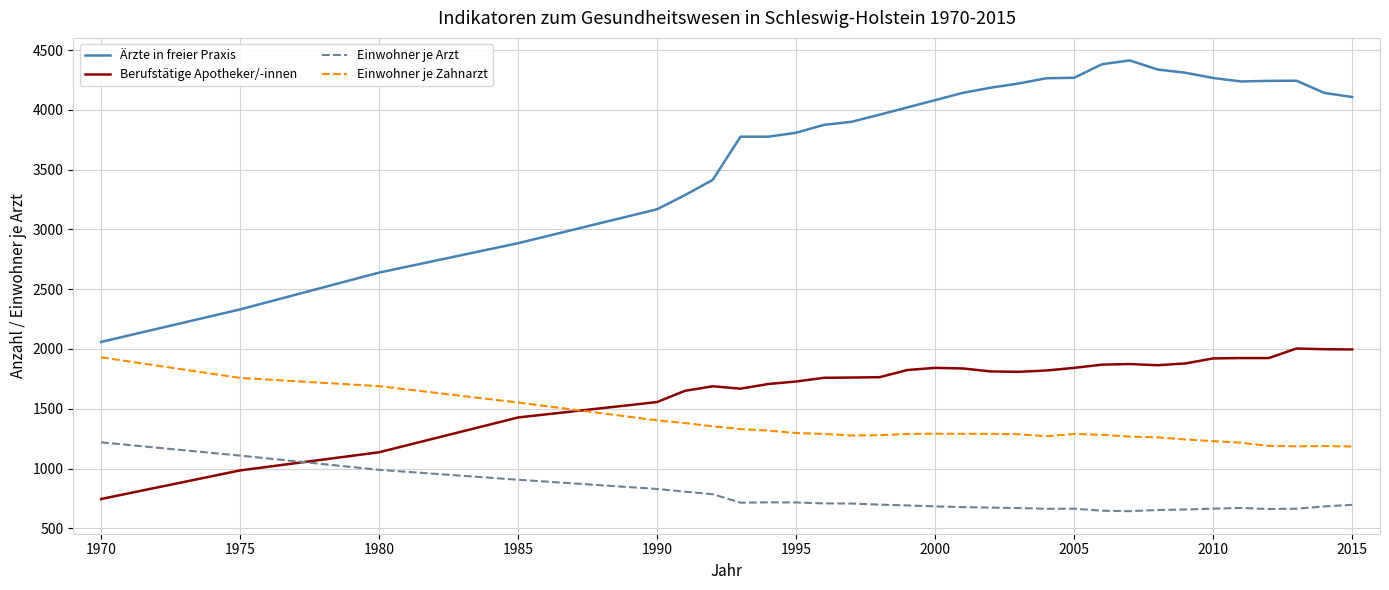

True or false: Berufstätige Apotheker/-innen has more than 1 interior local peaks.

True